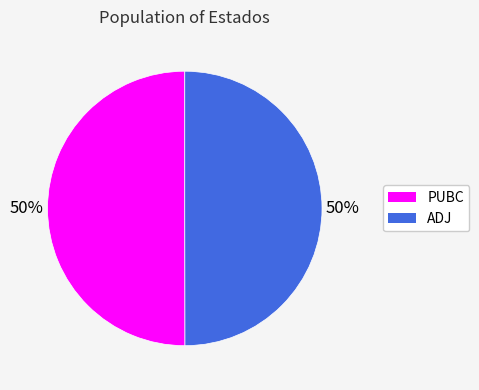

Is the sum of PUBC and ADJ greater than half?

Yes